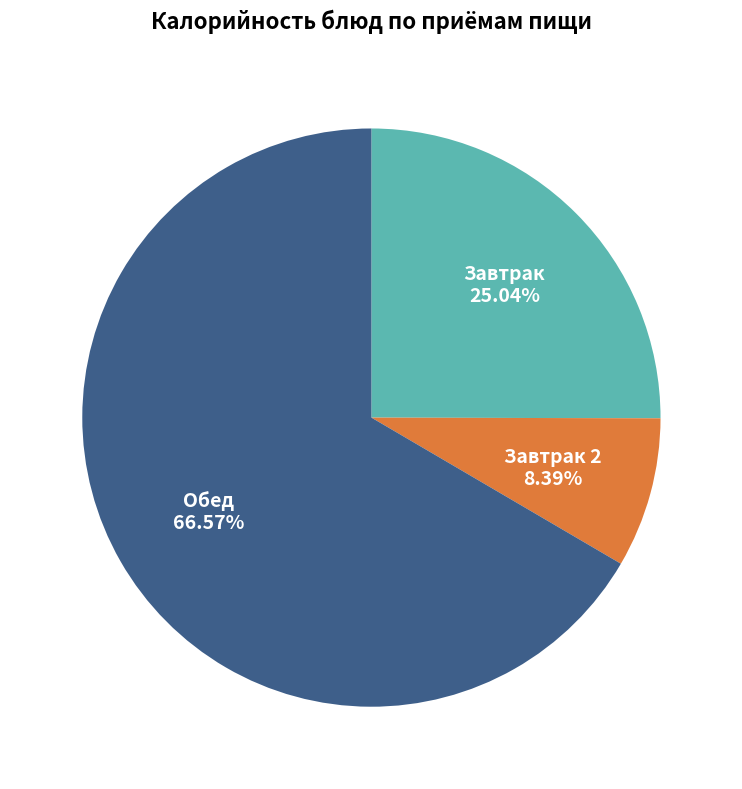

How many slices are in this pie chart?

3